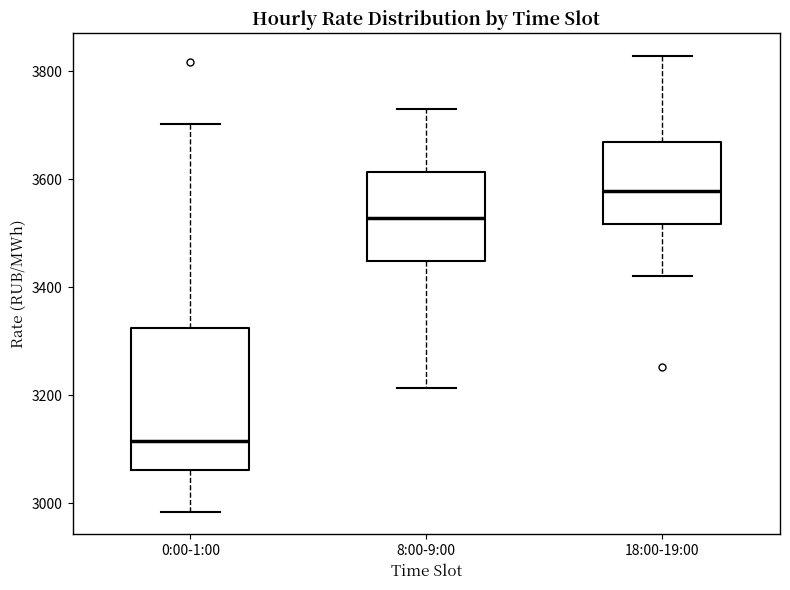

Which box's median line is the highest?

18:00-19:00